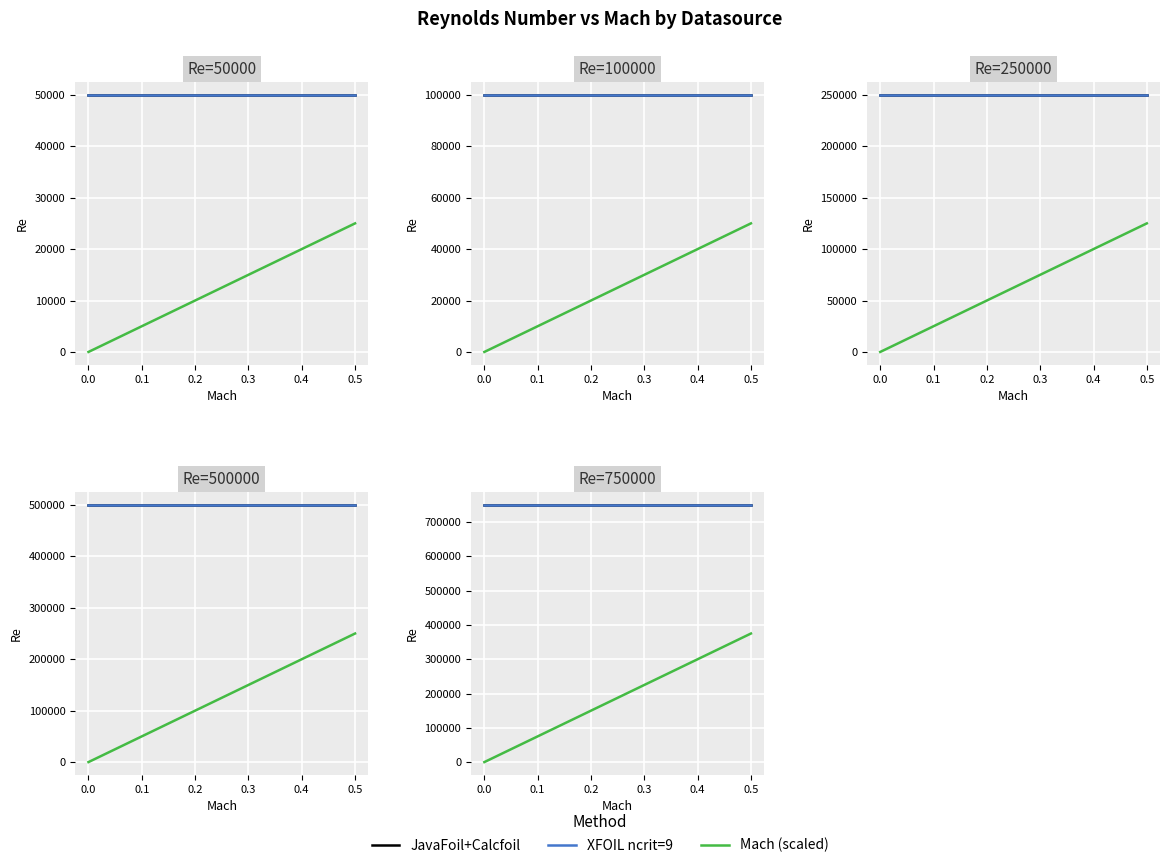

What is the label of the 2nd point from the right?

0.1